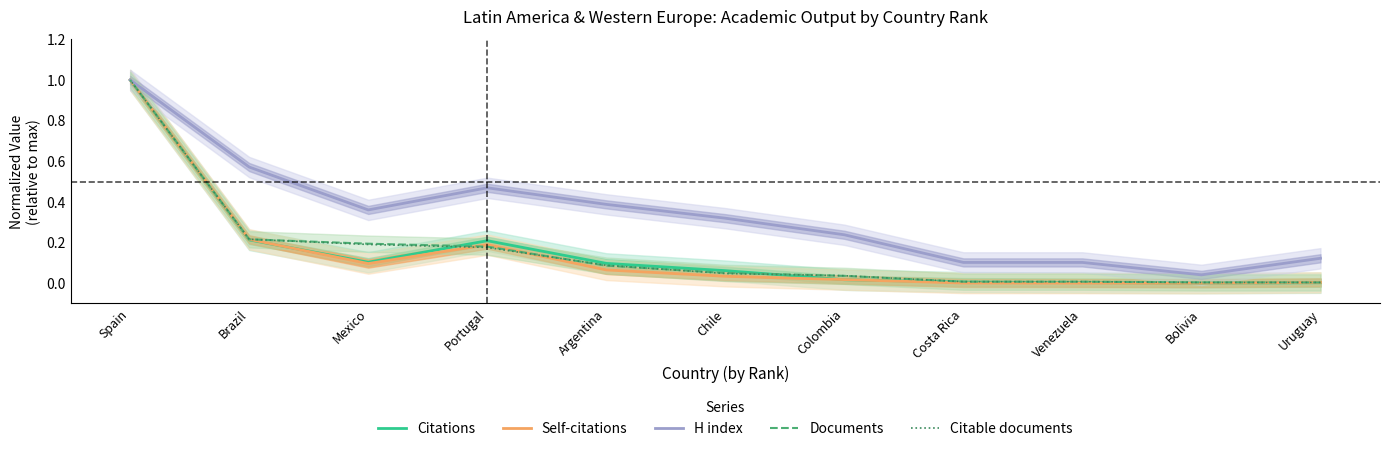

Which series has the largest total across all categories?

H index